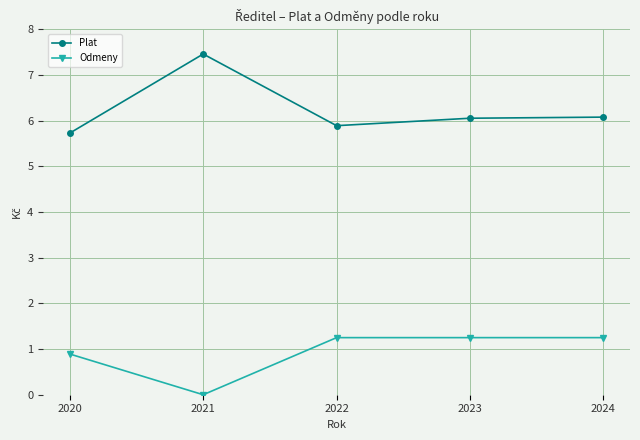

What is the difference between the Odmeny values at 2024 and 2020?

0.4